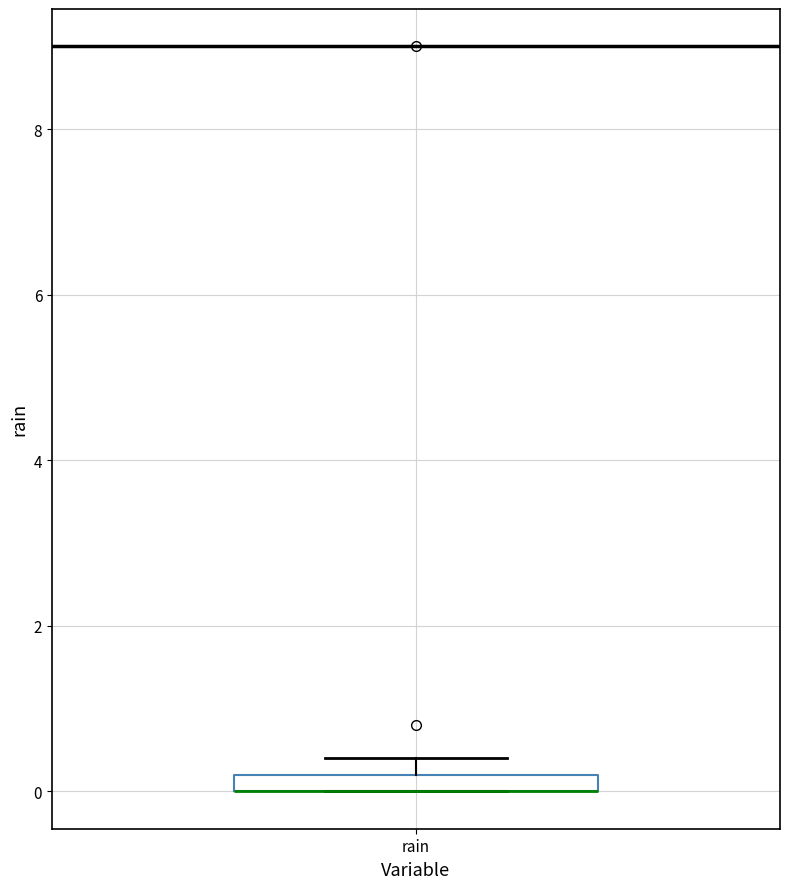

Where is the lower edge of the box for rain on the y-axis? The values are not printed on the chart, so give them approximately, as read against the axis.

0.0